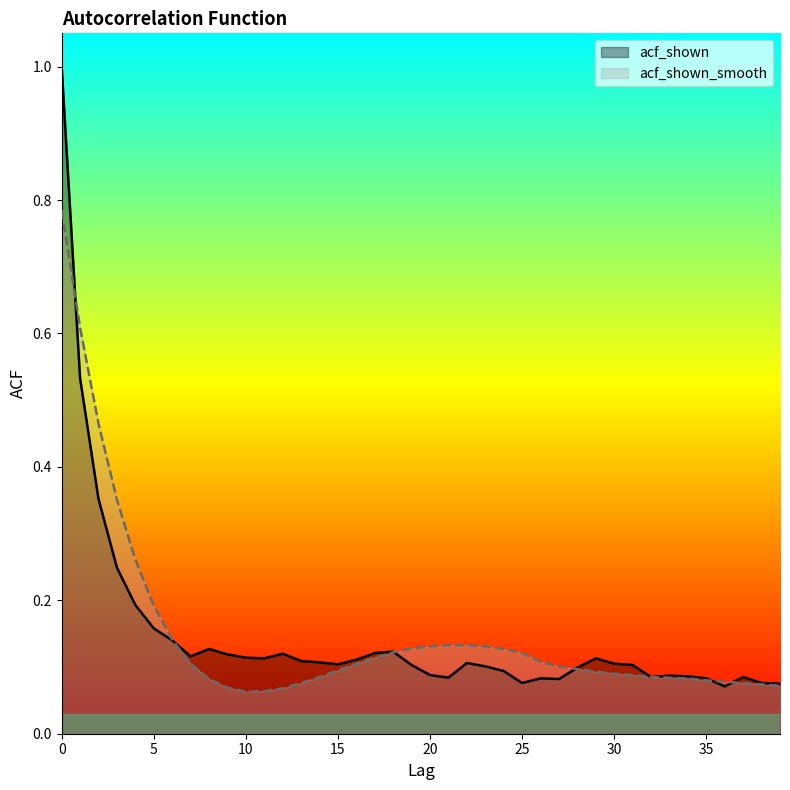

Which series has the widest spread of values?

acf_shown